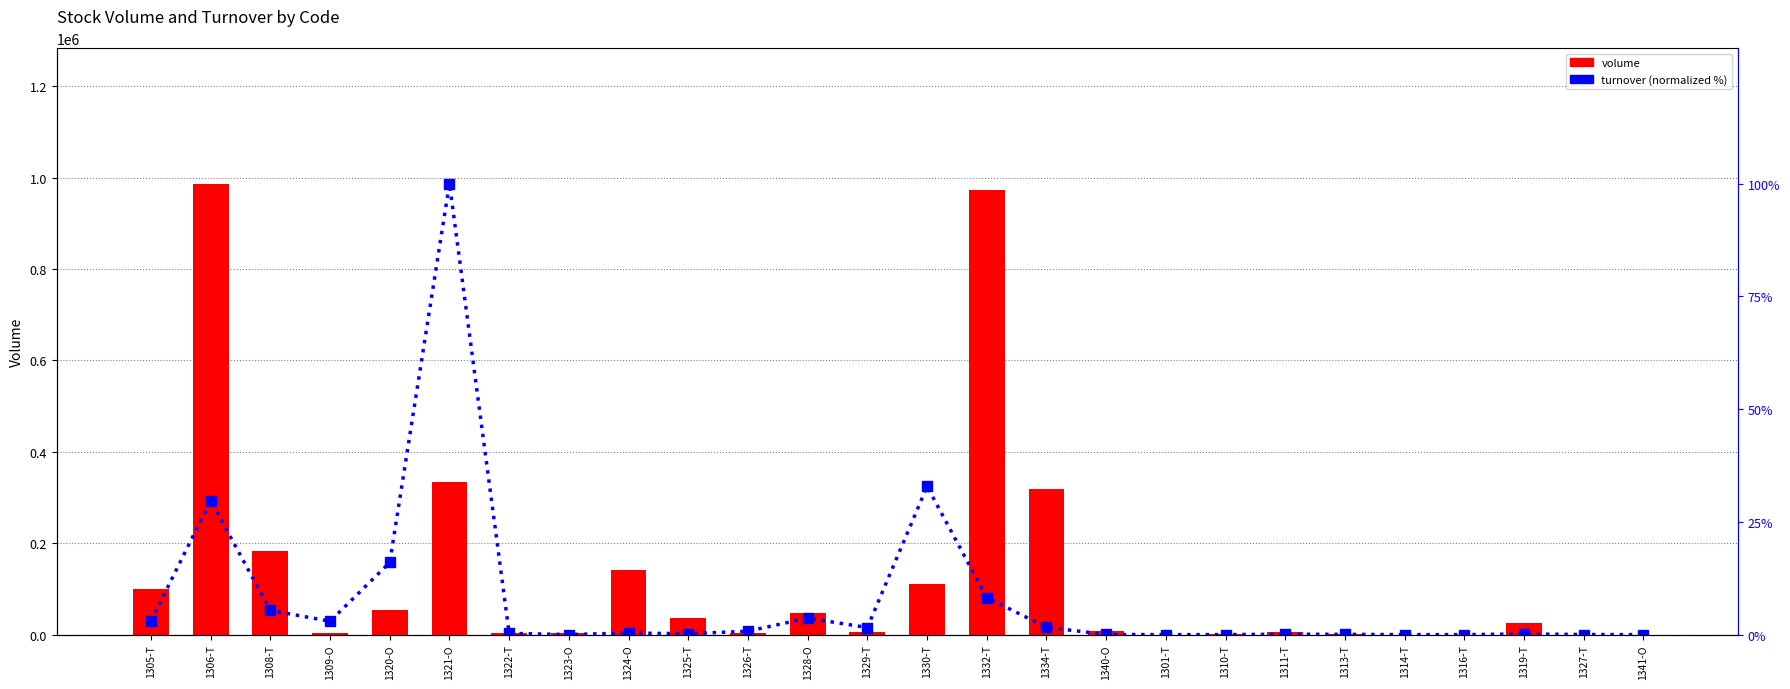

What is the average value of the turnover (normalized %) series?

8.0